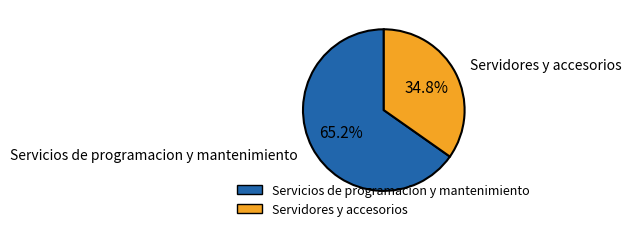

To the nearest percent, what is the difference between the Servicios de programacion y mantenimiento and Servidores y accesorios slice percentages?

30%